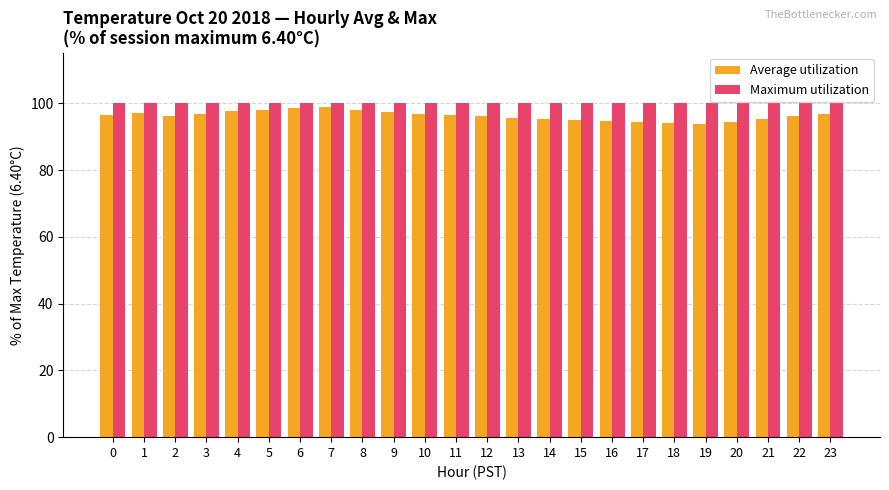

The value of Maximum utilization at 23 is 100.0. True or false?

True